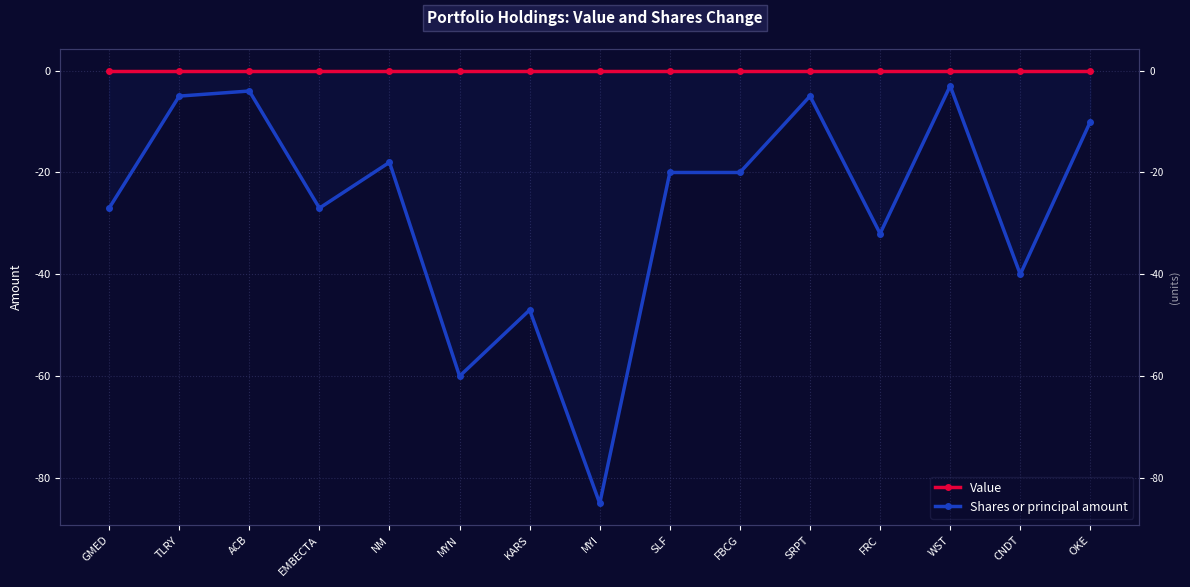

What is the spread (max minus min) of values at TLRY?

5